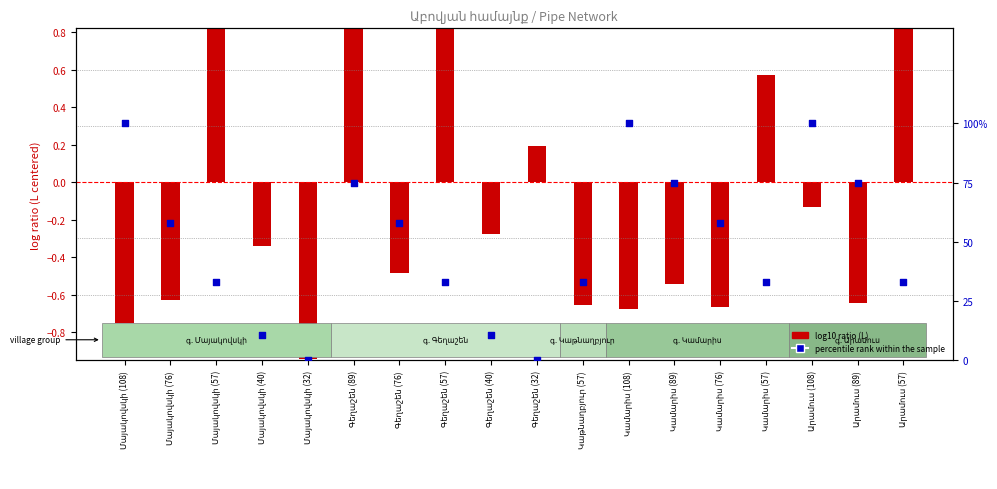

At how many categories does at least one series exceed 87?

3